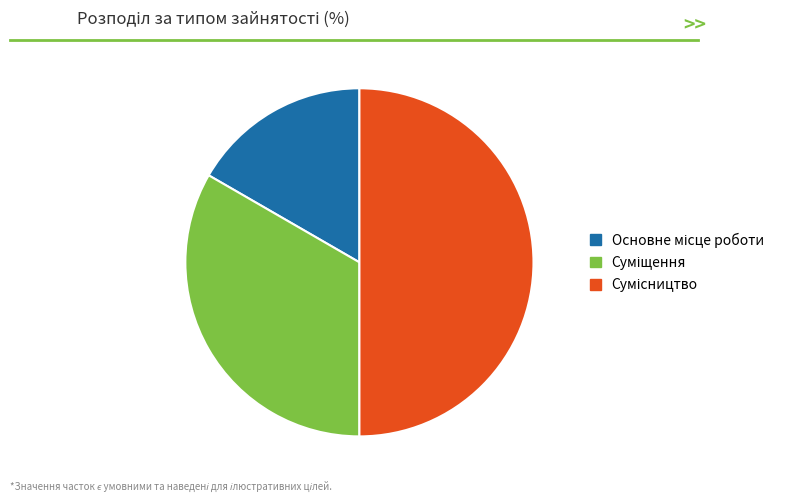

Count the number of slices in the pie.

3